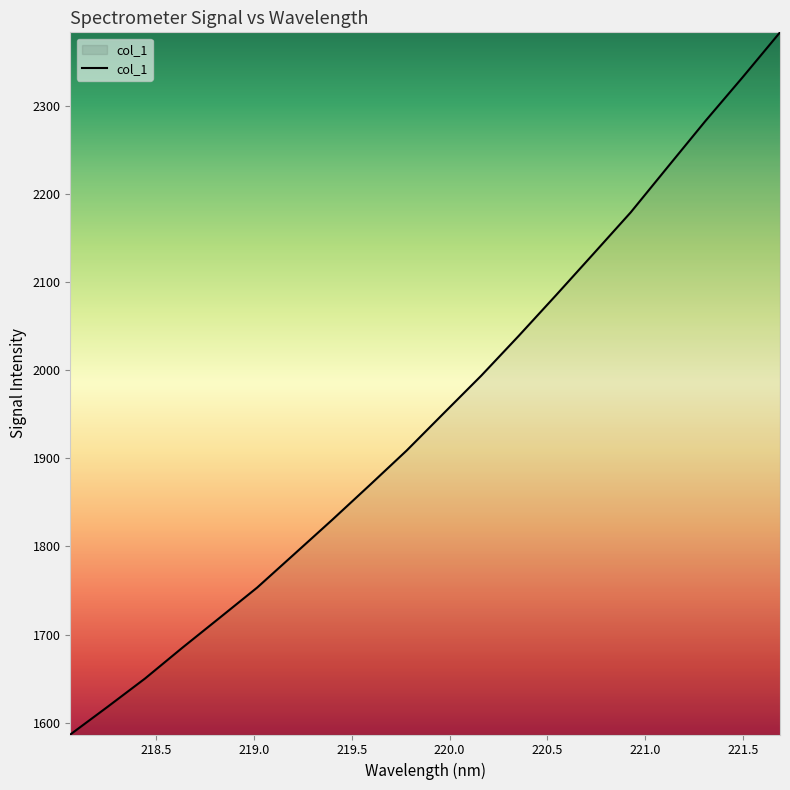

Count the number of categories in the chart.

20